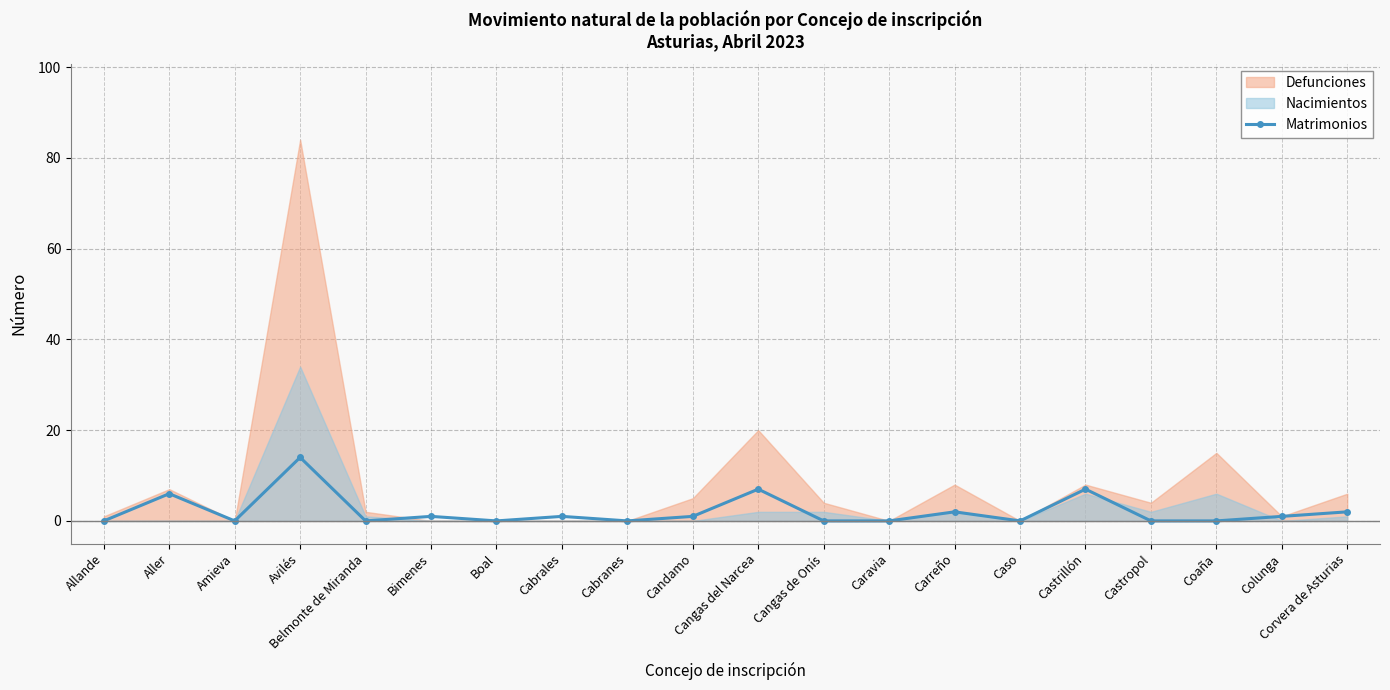

What is the label of the 14th point from the left?

Carreño